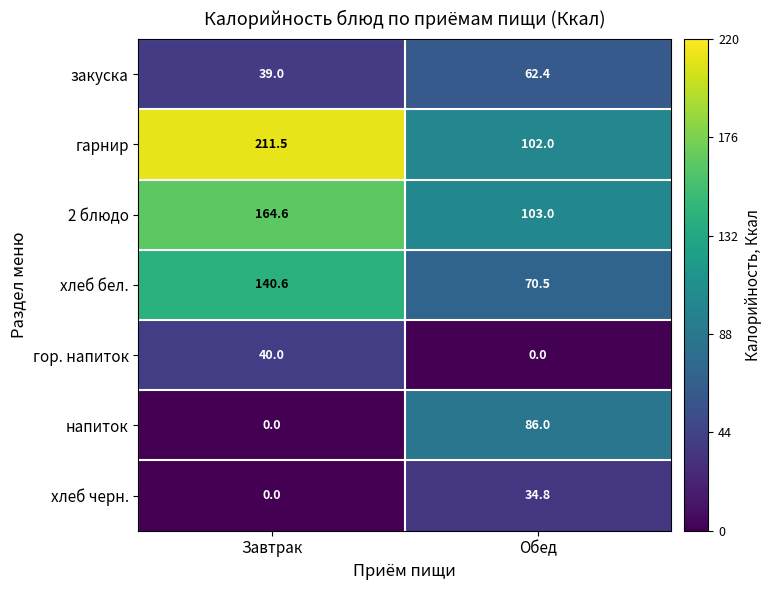

At which category is the sum across all series the highest?

Завтрак